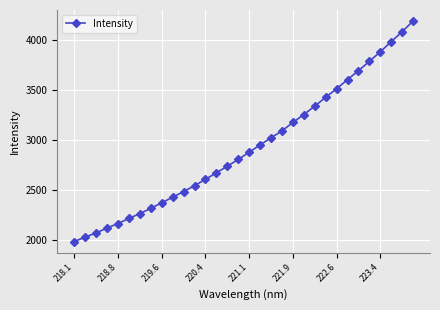

What is the value of the 28th point from the left?

3788.3